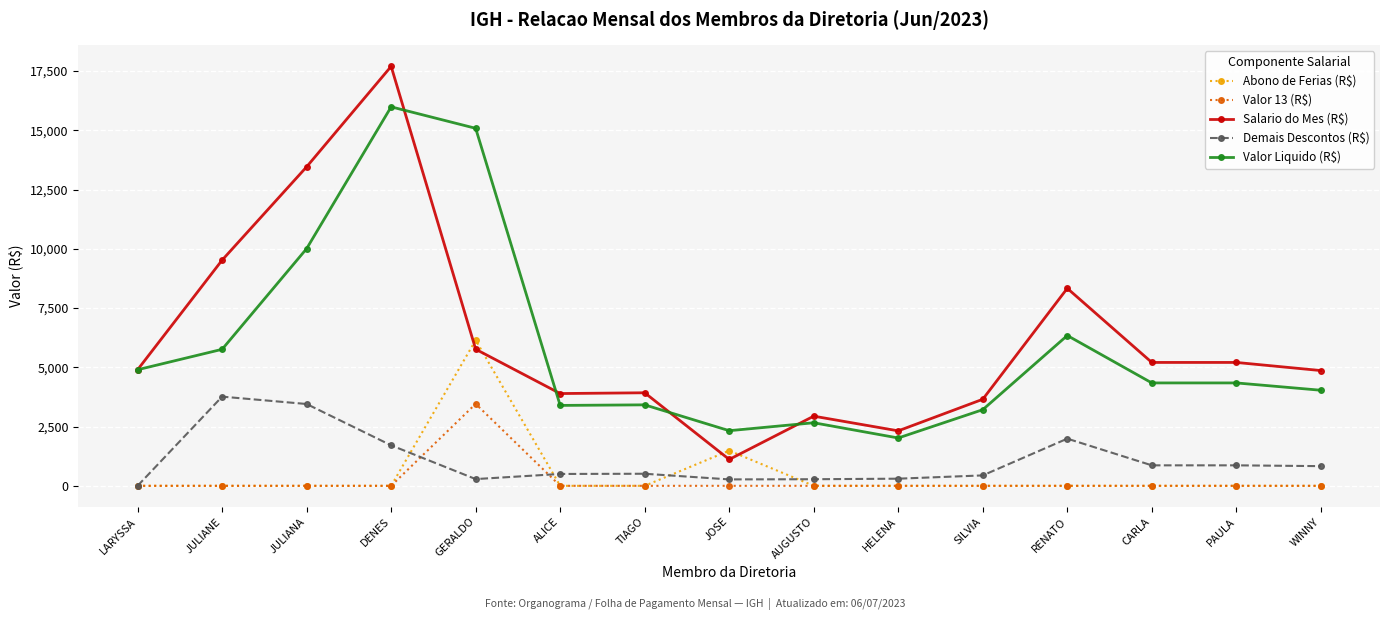

What is the highest value of the Valor 13 (R$) series?

3458.4